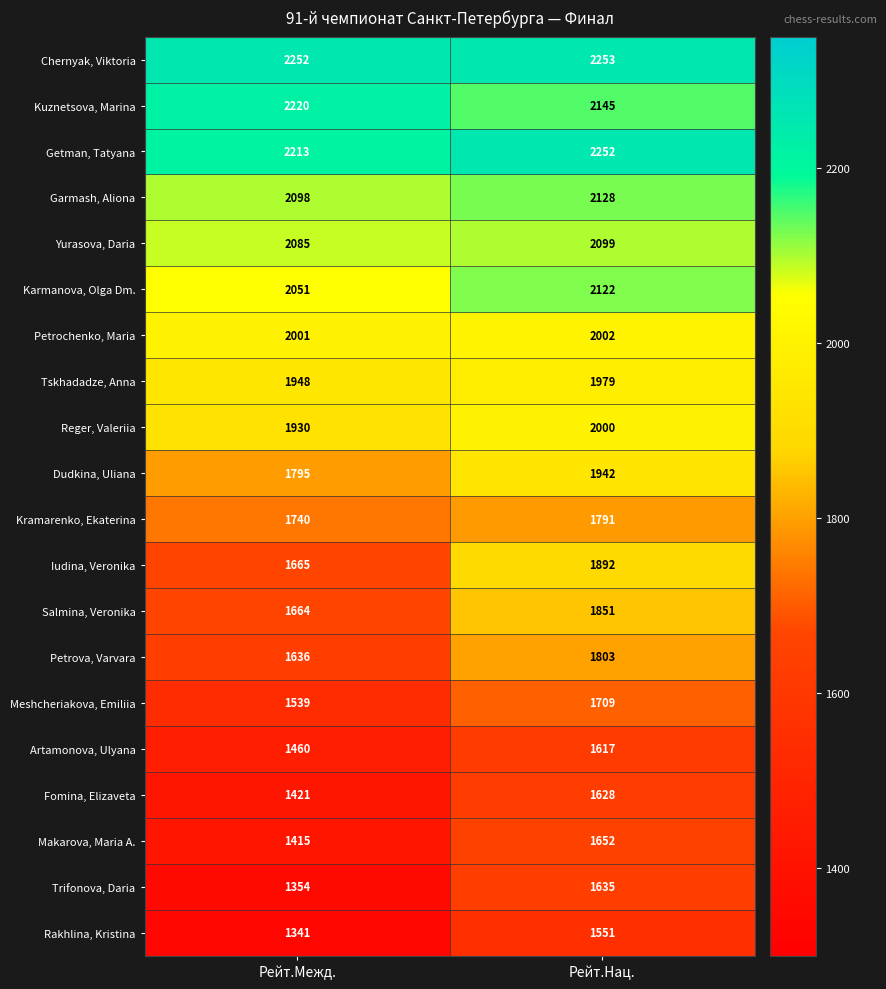

Count the number of data series in this chart.

20